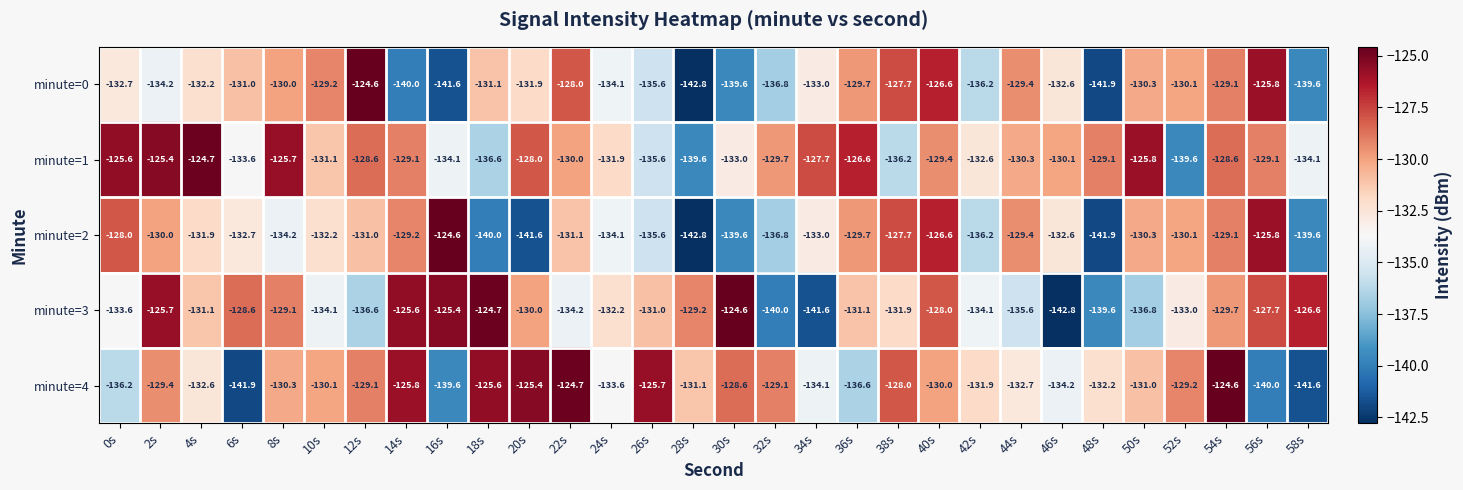

How many series are shown in this chart?

5